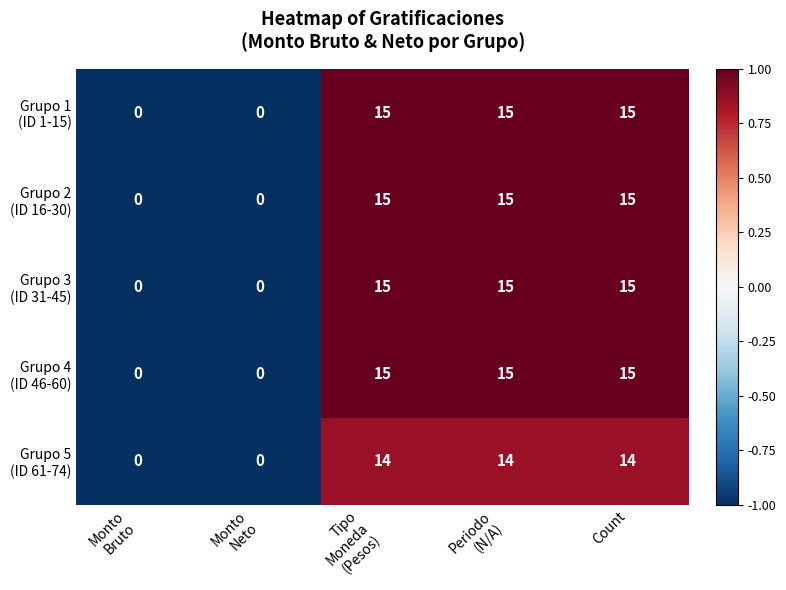

What is the greatest value displayed?

15